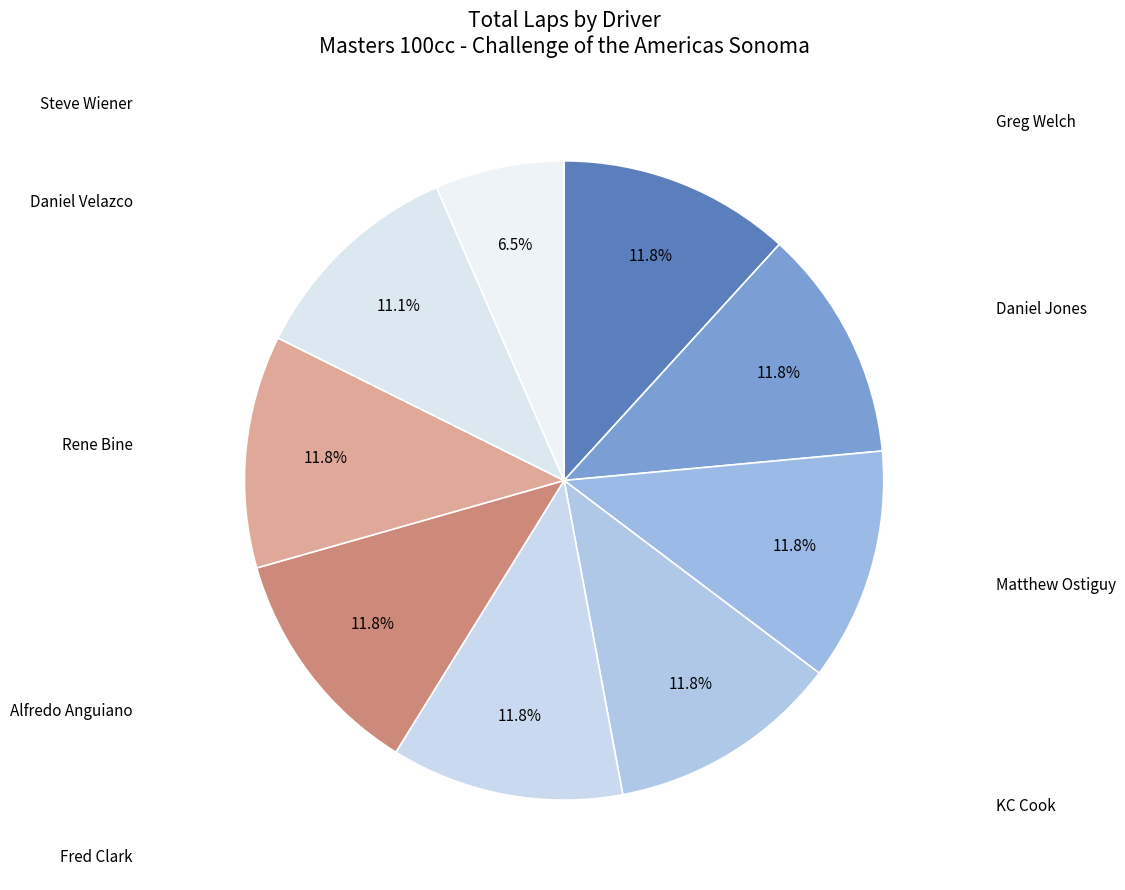

Count the number of slices in the pie.

9